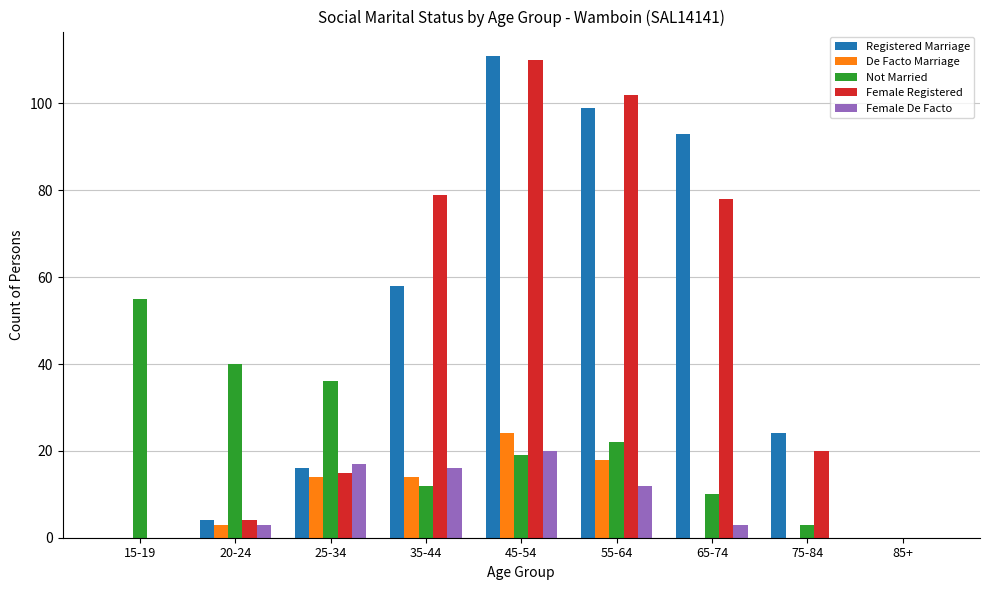

The Not Married series shows 50 at 25-34. True or false?

False